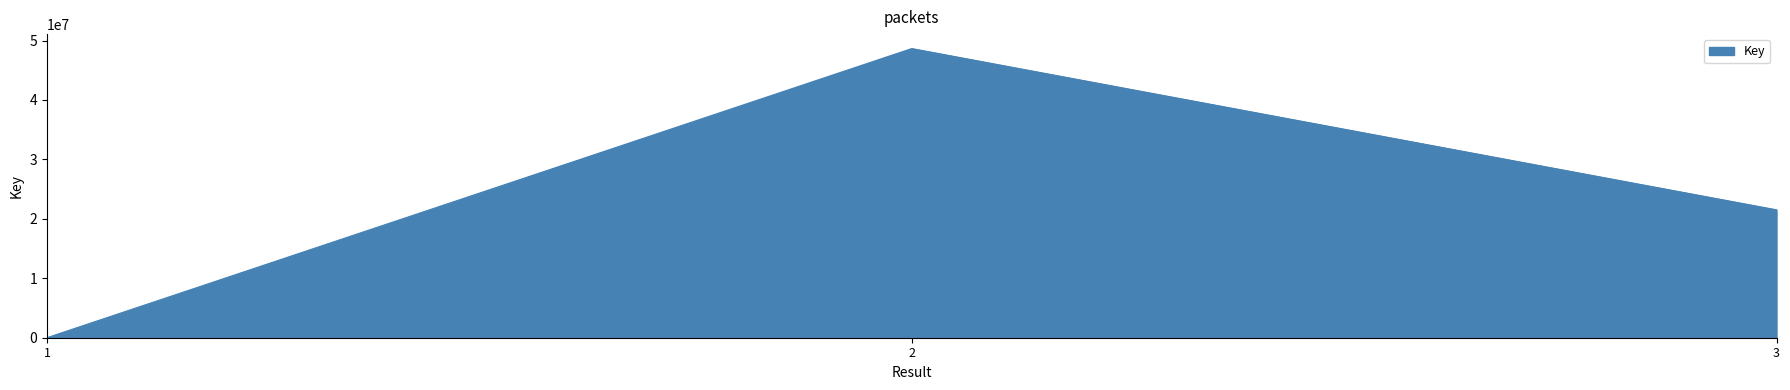

What is the maximum value shown in the chart?

48651476